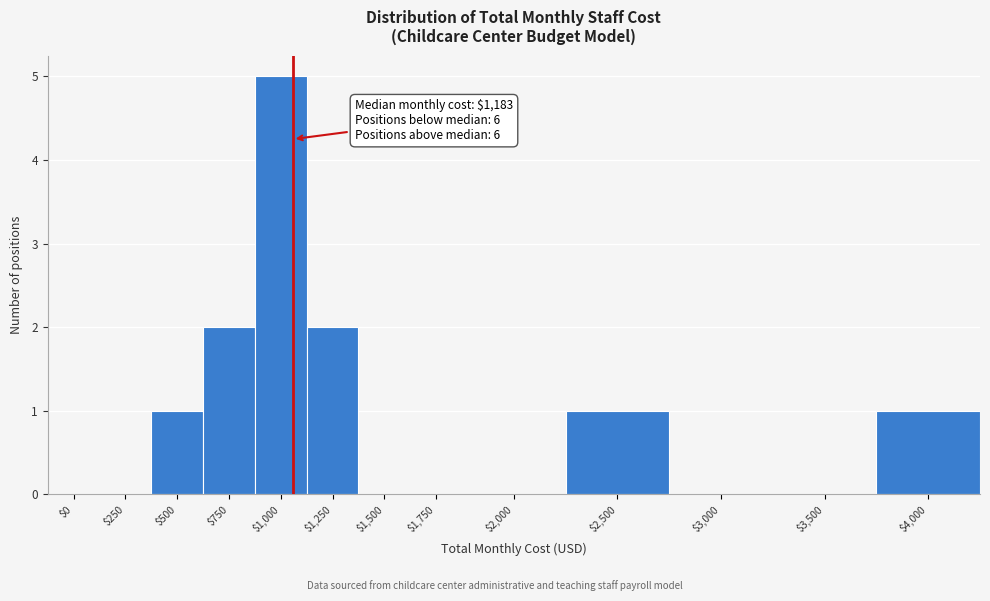

What is the maximum value shown in the chart?

5